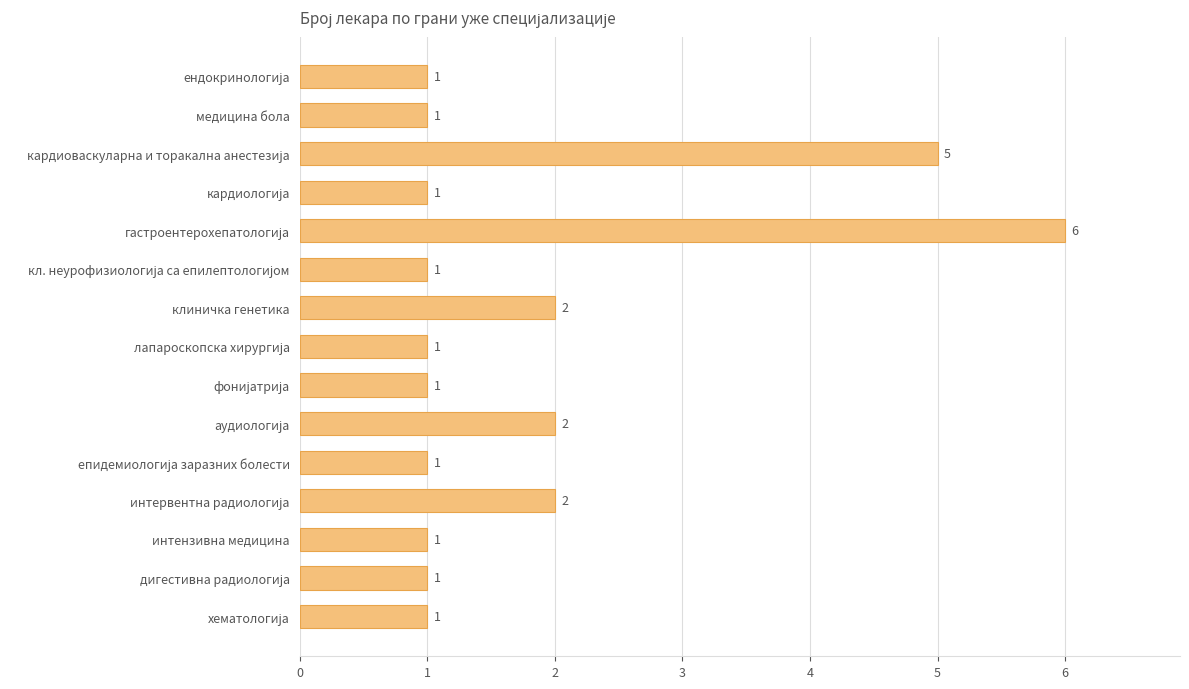

The chart shows a value of 1 at клиничка генетика. True or false?

False